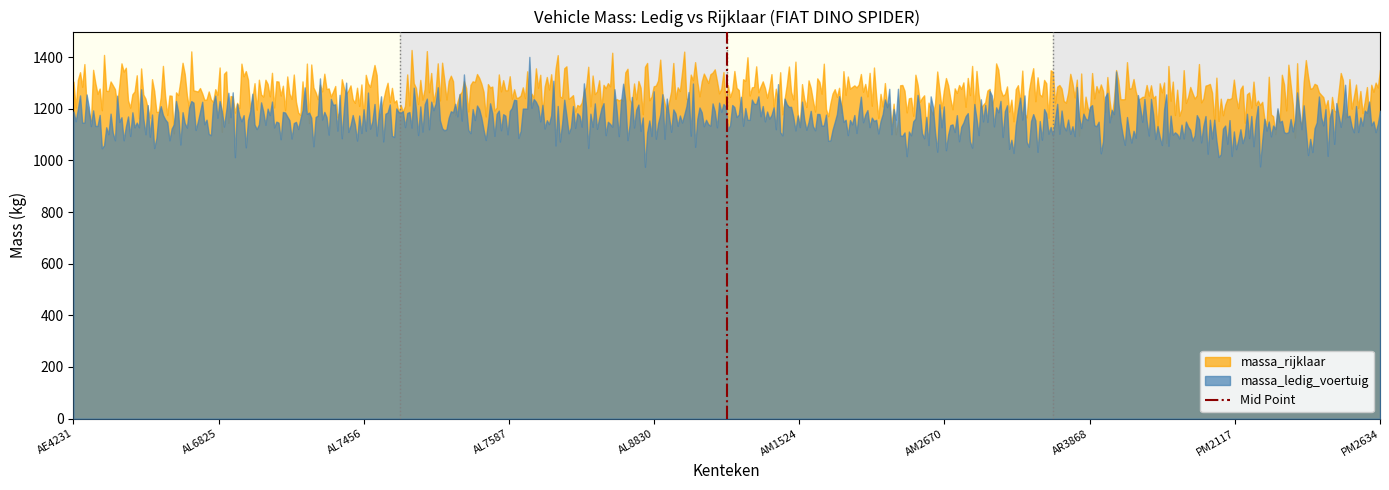

Rank the series by their average value, from highest to lowest.

massa_rijklaar, massa_ledig_voertuig